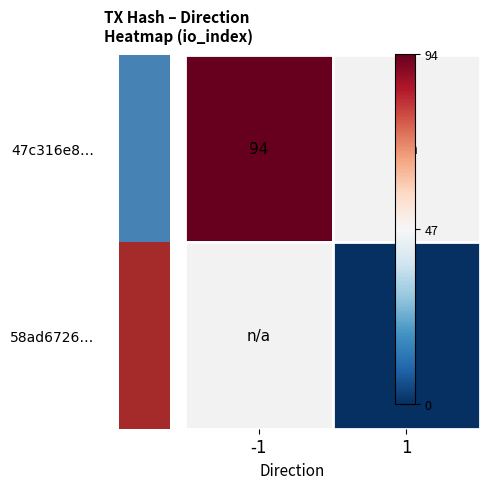

Which series has the largest total across all categories?

47c316e8afb52409041d181479acf55c286ec58